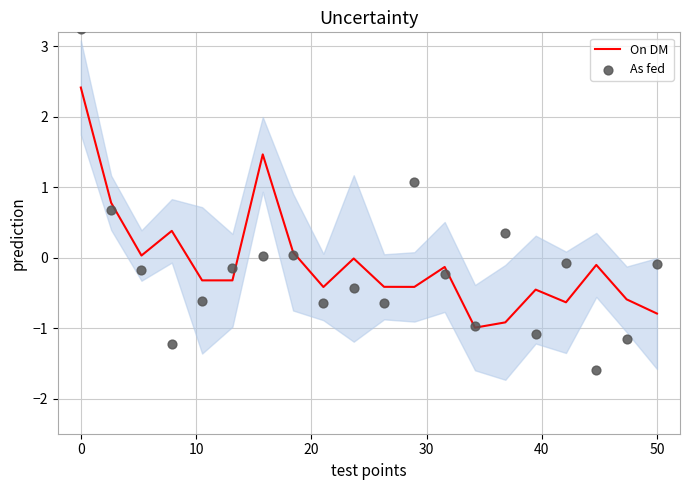

Which series reaches the maximum Y coordinate?

As fed